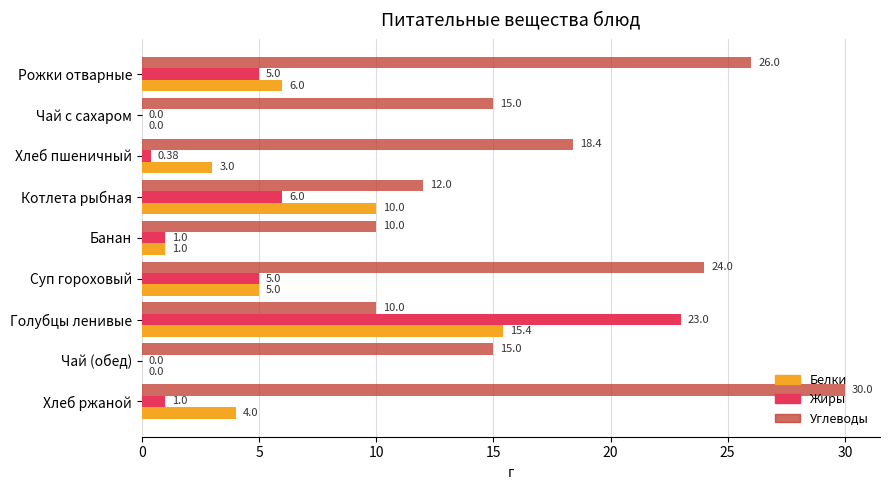

At which label does Углеводы reach its peak?

Хлеб ржаной